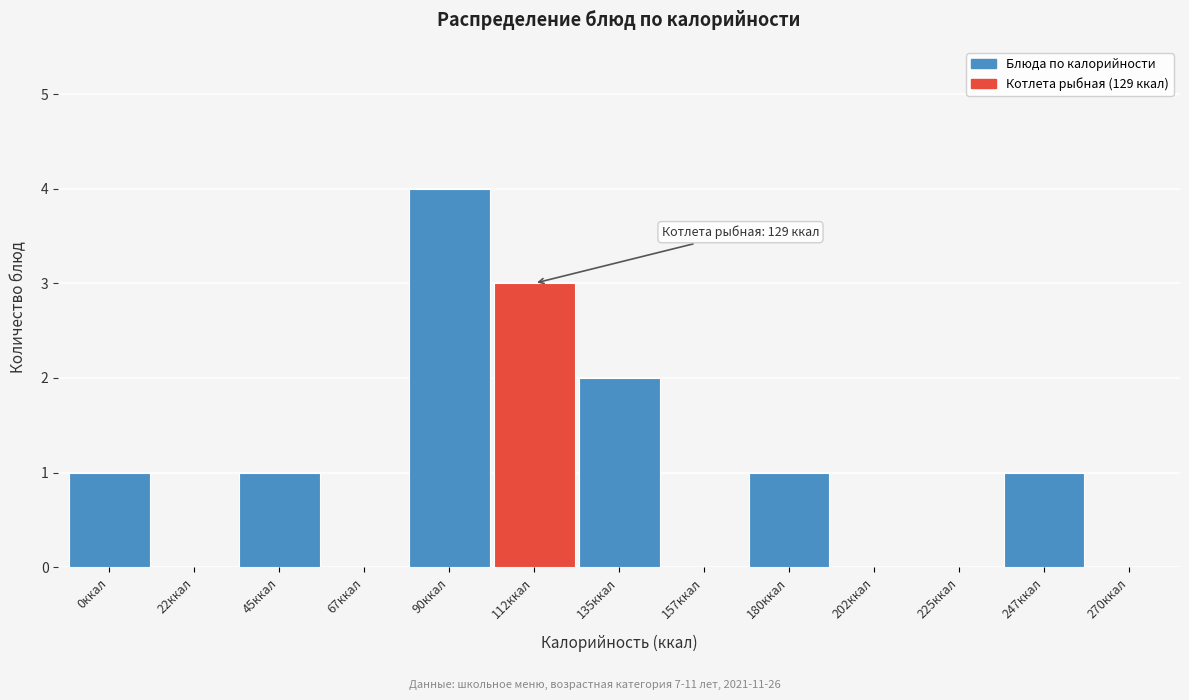

Reading left to right, what are all the values shown in this chart?

0ккал=1	22ккал=0	45ккал=1	67ккал=0	90ккал=4	112ккал=3	135ккал=2	157ккал=0	180ккал=1	202ккал=0	225ккал=0	247ккал=1	270ккал=0